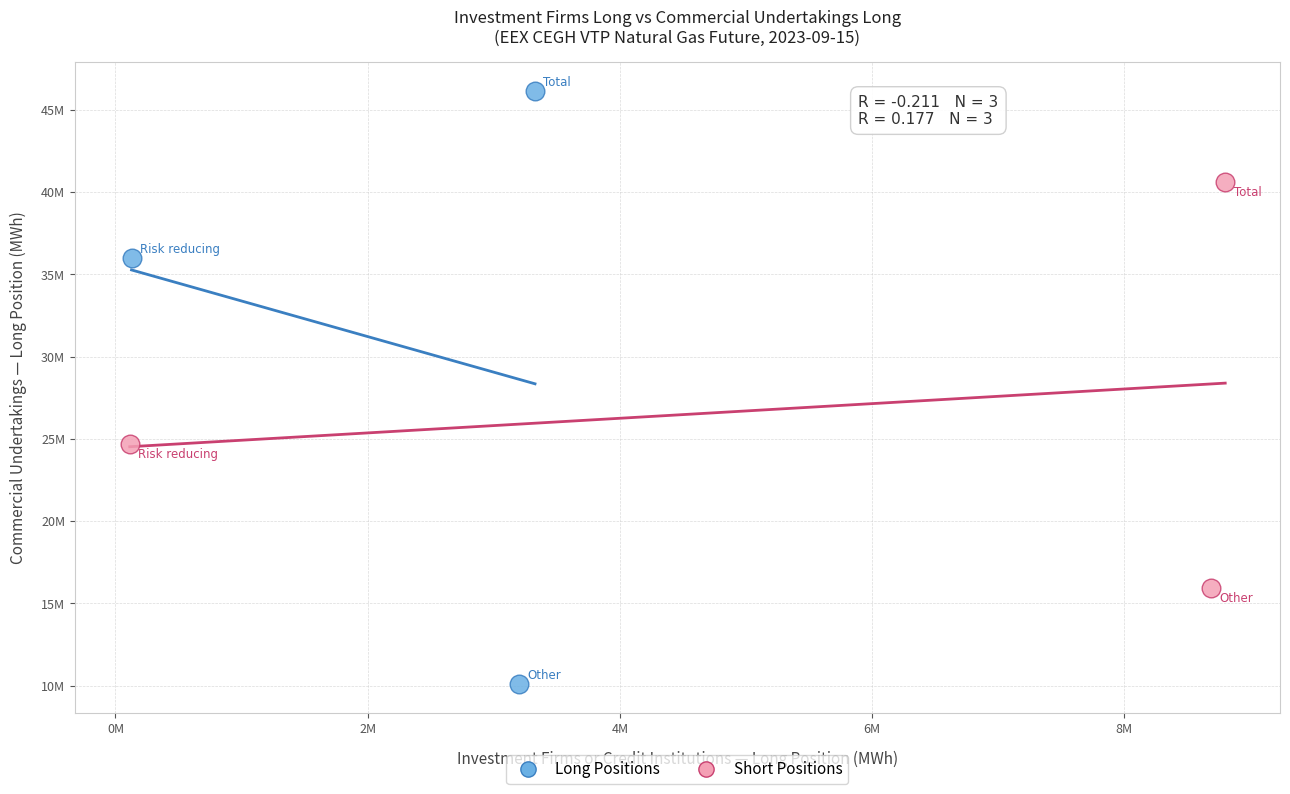

Which series reaches the minimum Y coordinate?

Long Positions